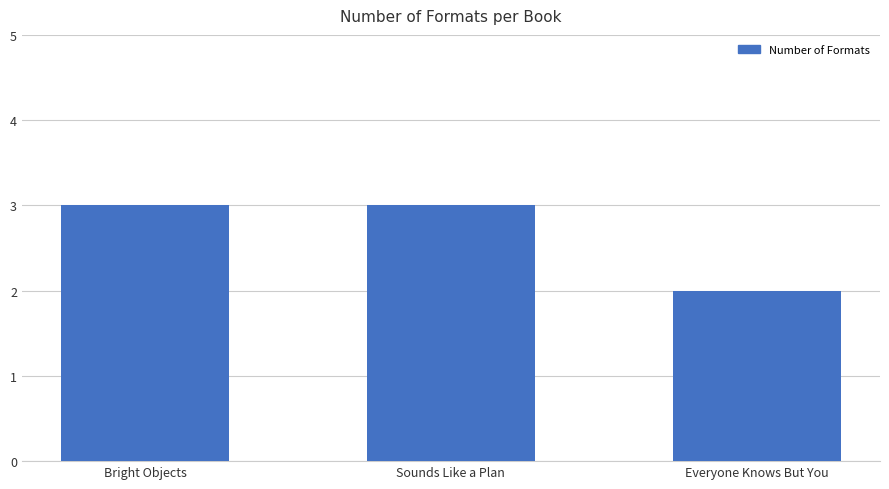

Read the value at Everyone Knows But You.

2